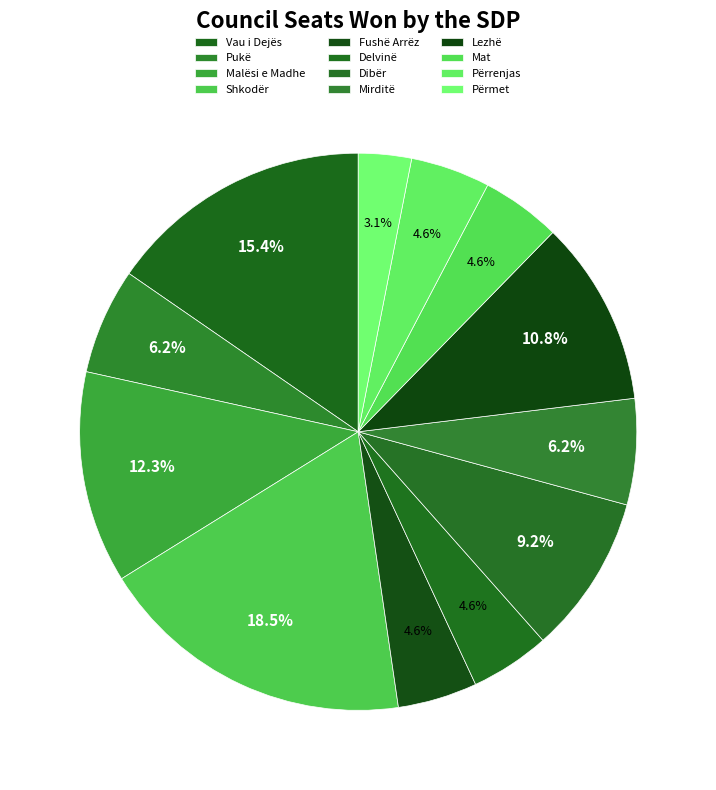

What portion of the pie excludes Përmet?

96.9%